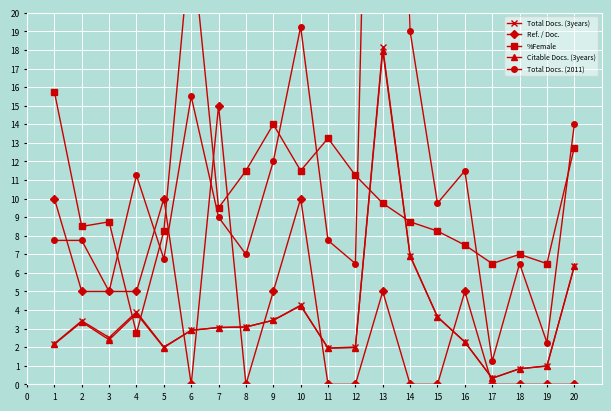

Is it true that Ref. / Doc. equals 15.0 at 7?

True